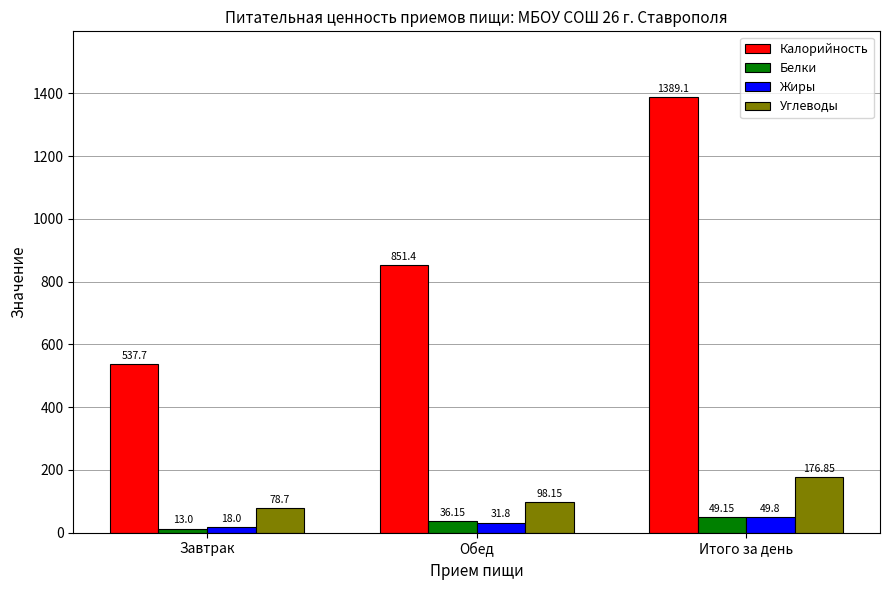

Where is Белки nearest to the value 31?

Обед